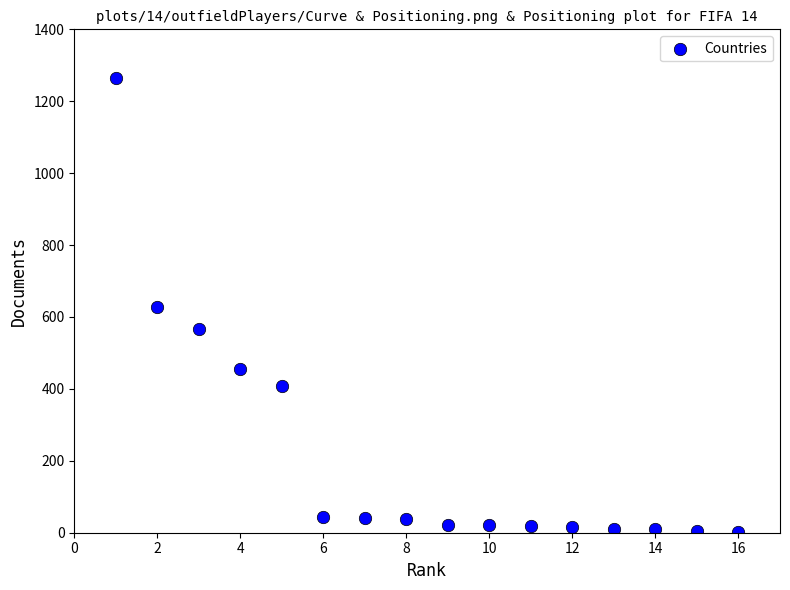

What is the range of Y values (max minus min)?

1264